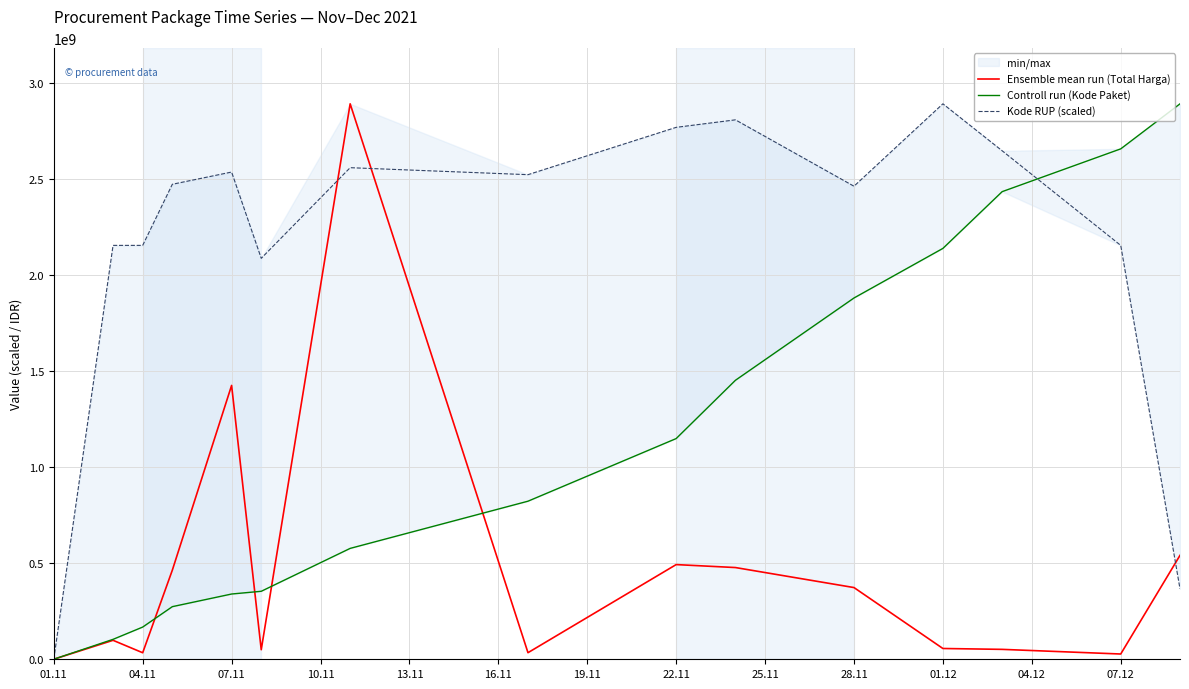

What is the maximum value for Ensemble mean run (Total Harga)?

2892122000.0